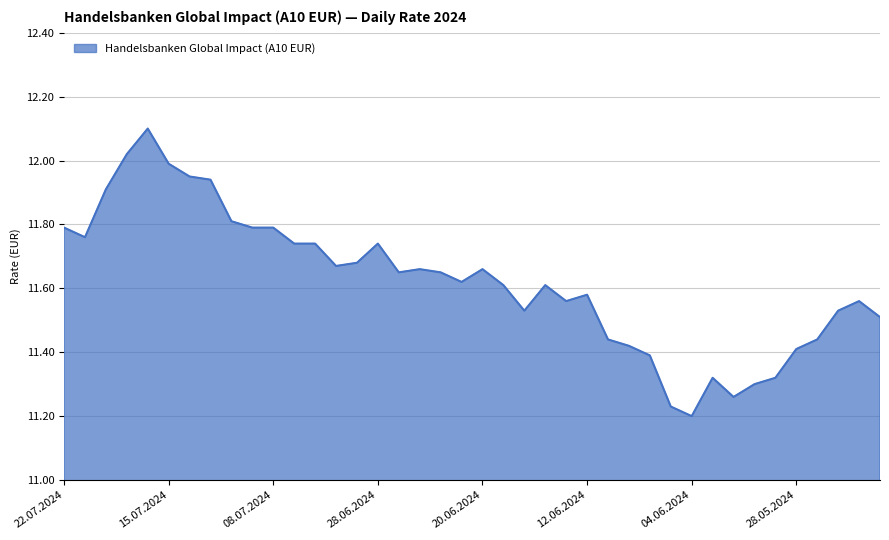

True or false: the data has more than 0 interior local peaks.

True